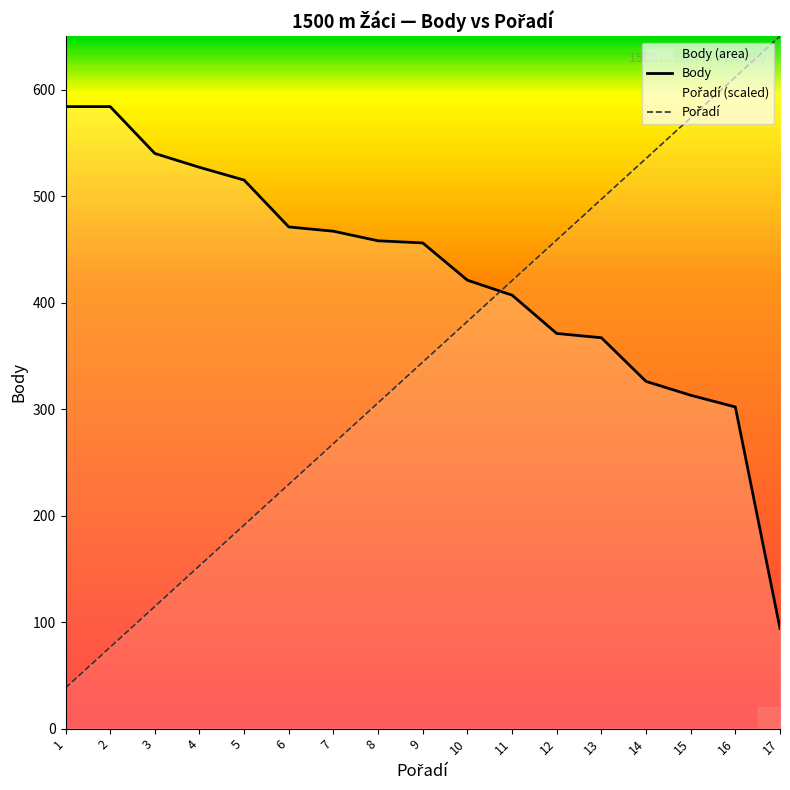

How many lines are shown in the chart?

2